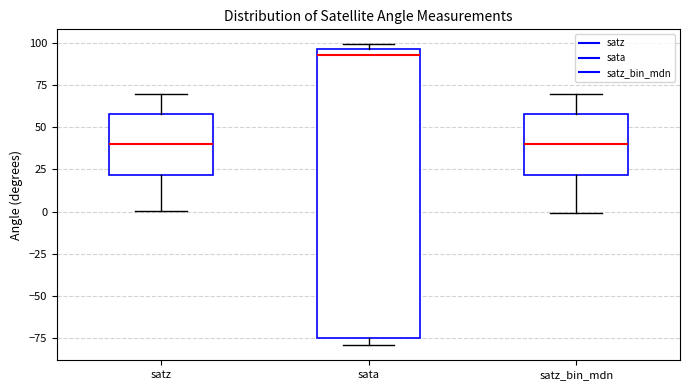

Reading left to right, read every box against the y-axis: the position of its median line, the range the box covers, and the ends of its whiskers. The values are not printed on the chart, so give them approximately, as read against the axis.

satz: median 40, box 20 to 60, whiskers 0 to 70
sata: median 90, box -75 to 95, whiskers -80 to 100
satz_bin_mdn: median 40, box 20 to 60, whiskers 0 to 70